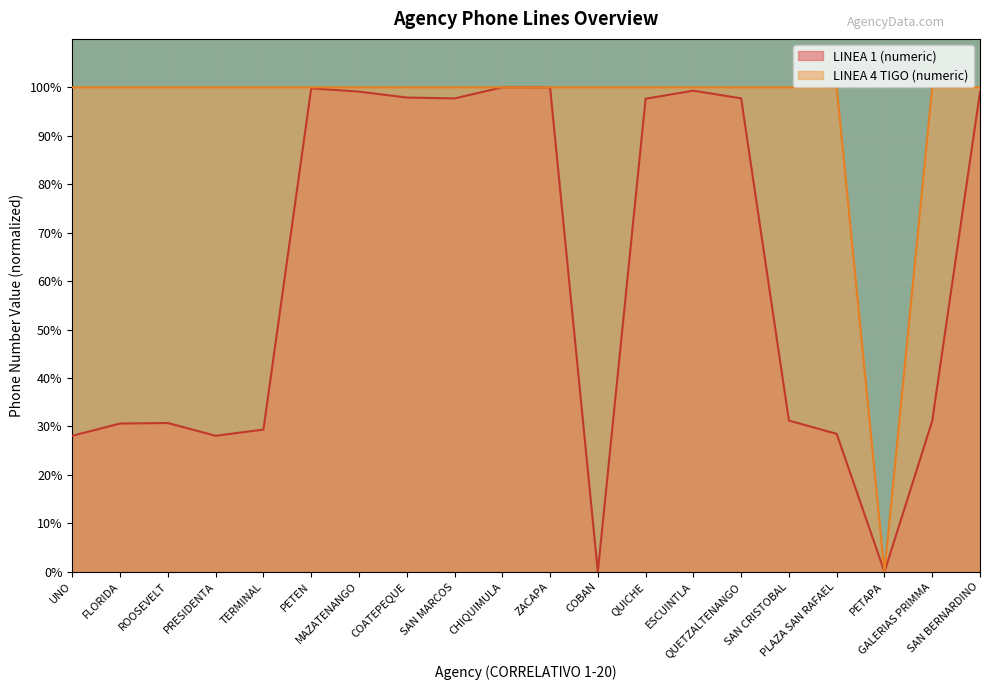

Reading right to left, extract all data points from this chart.

LINEA 1 (numeric): 99.1	31.2	0.0	28.5	31.2	97.7	99.3	97.6	0.0	100.0	100.0	97.7	97.9	99.1	99.8	29.4	28.1	30.7	30.6	28.1
LINEA 4 TIGO (numeric): 100.0	100.0	0.0	100.0	100.0	100.0	100.0	100.0	100.0	100.0	100.0	100.0	100.0	100.0	100.0	100.0	100.0	100.0	100.0	100.0